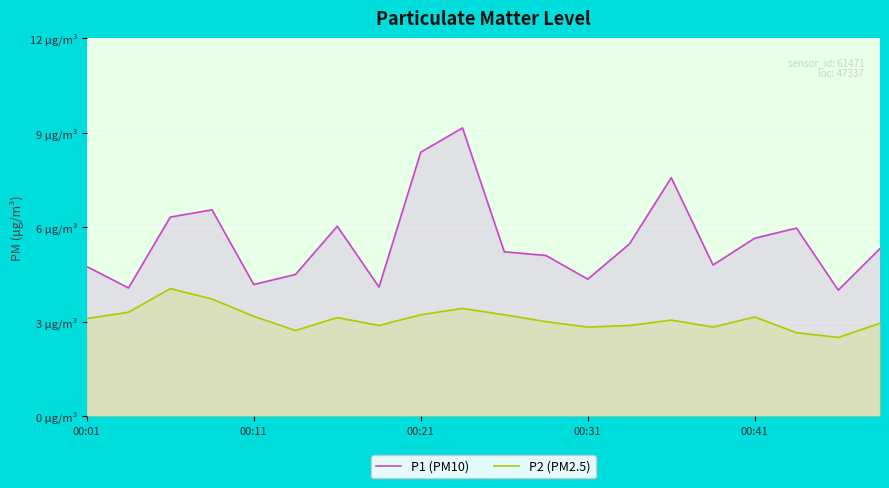

True or false: P2 (PM2.5) has a value of 2.8 at 00:31.

True